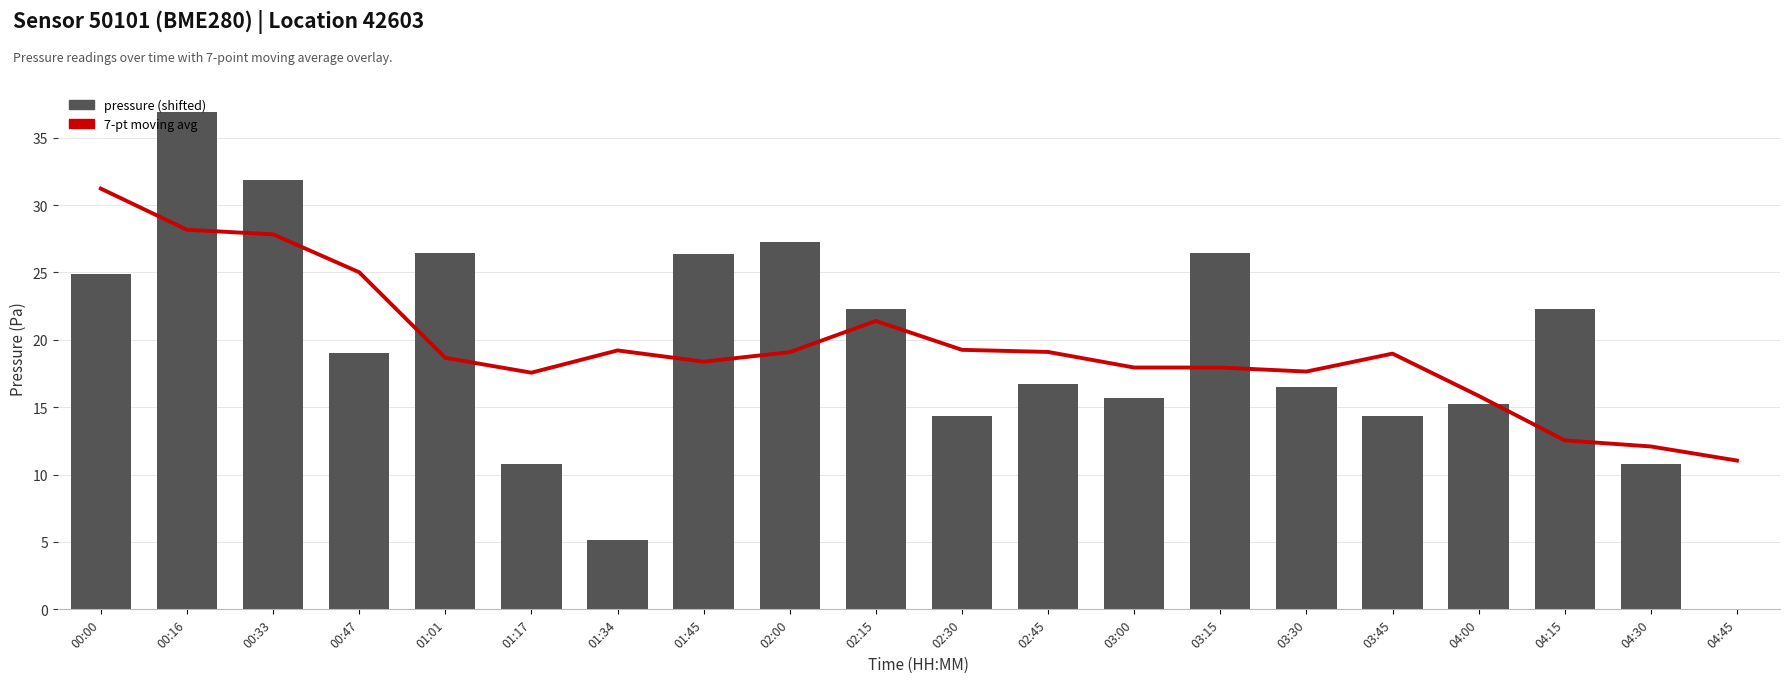

What is the sum of the pressure values at 02:45 and 03:00?

32.4